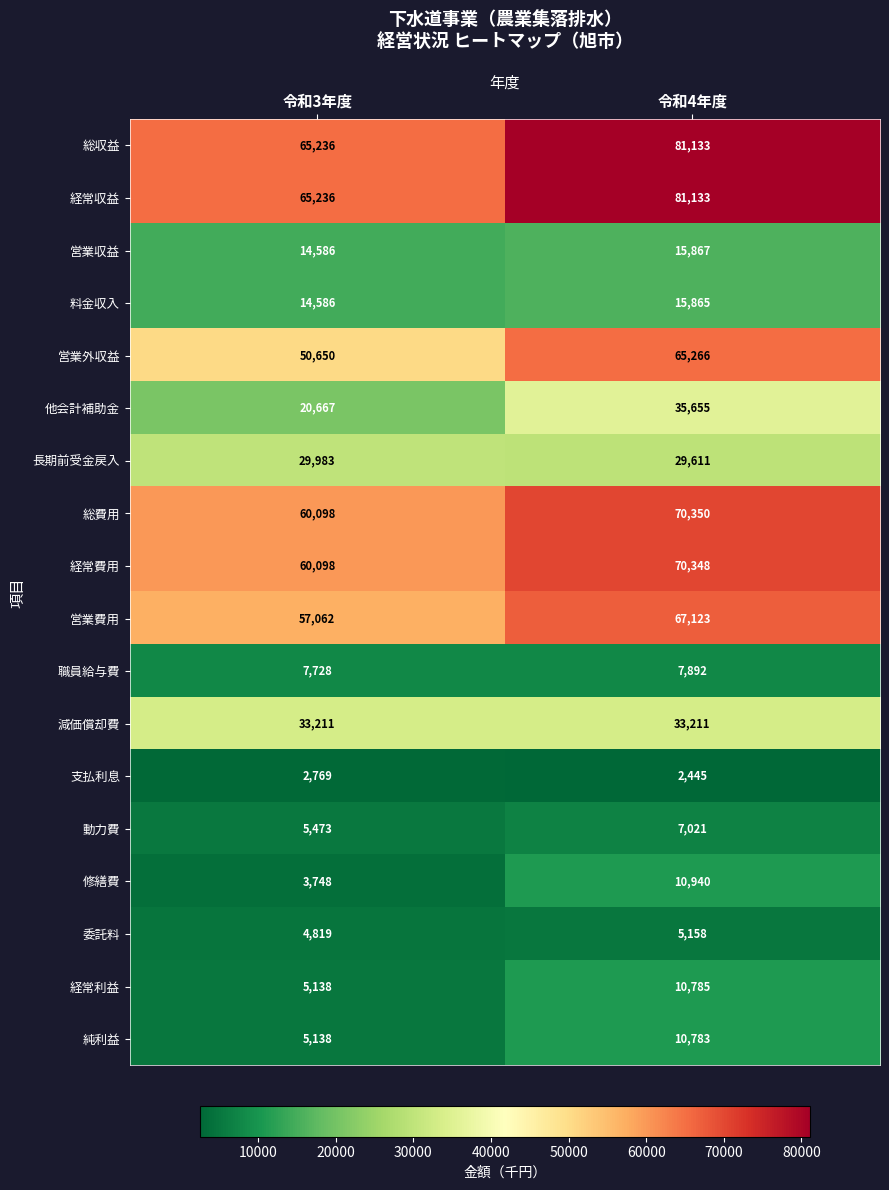

The value of 総費用 at 令和3年度 is 60098. True or false?

True